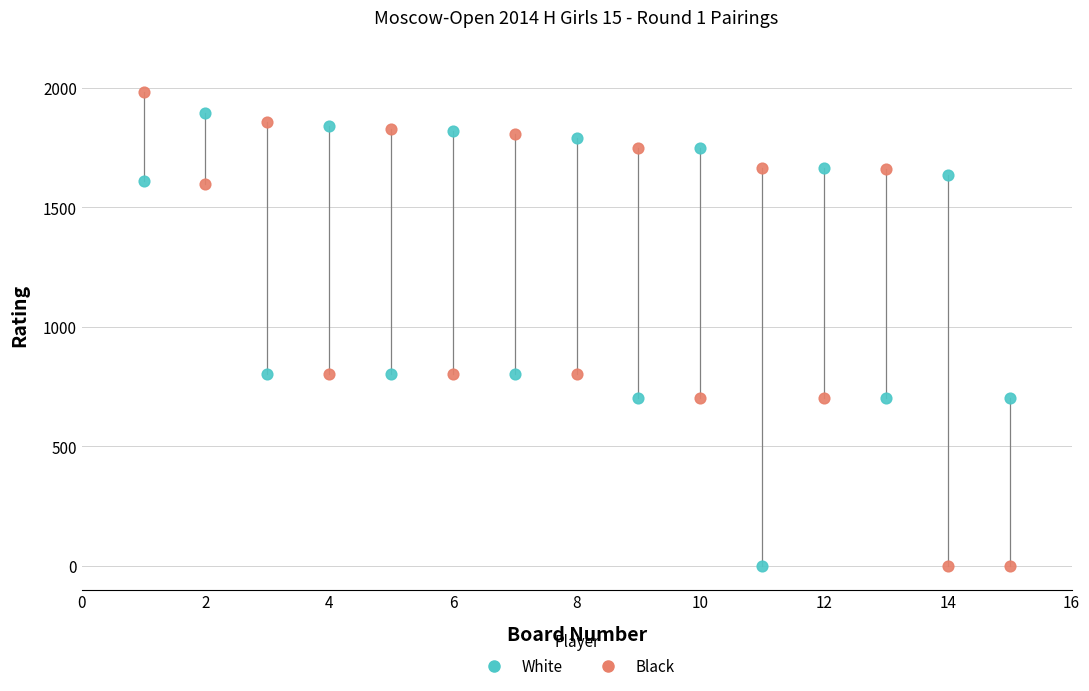

Across all data points, what is the range of Y values (max minus min)?

1981